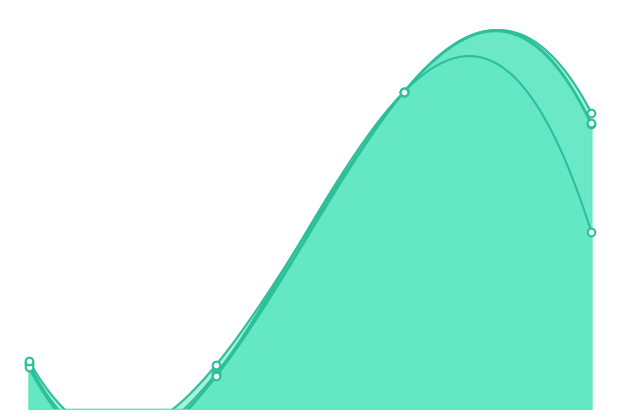

At which category is the sum across all series the highest?

2.0